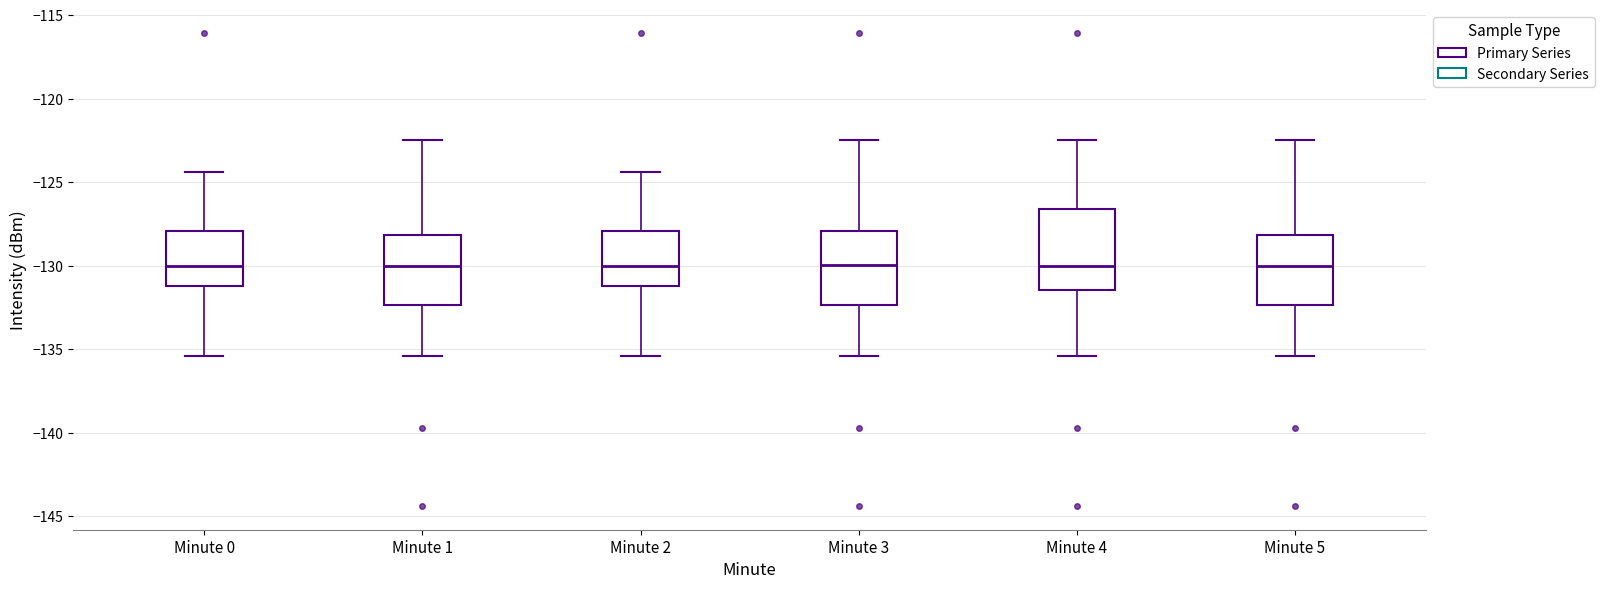

Where does the median line of the box for Minute 3 sit on the y-axis? The values are not printed on the chart, so give them approximately, as read against the axis.

-130.0